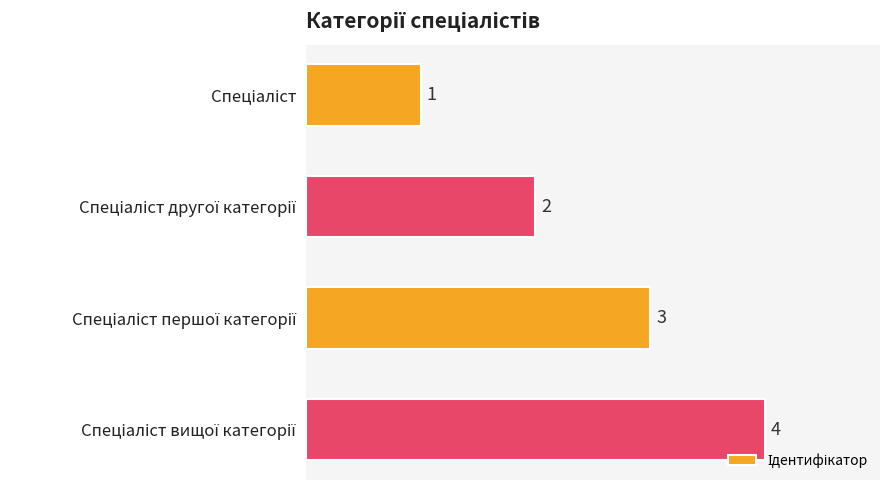

What is the sum of all values?

10